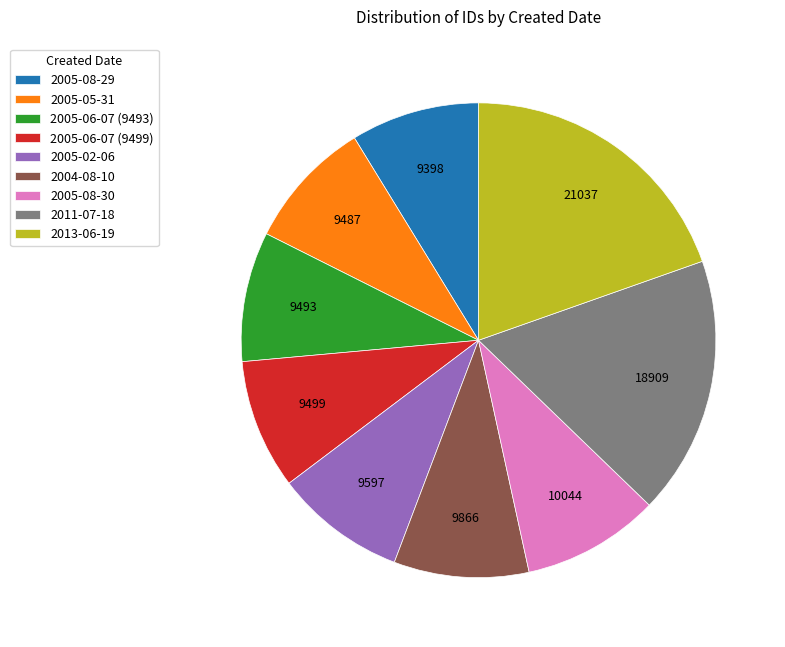

Count the number of slices in the pie.

9